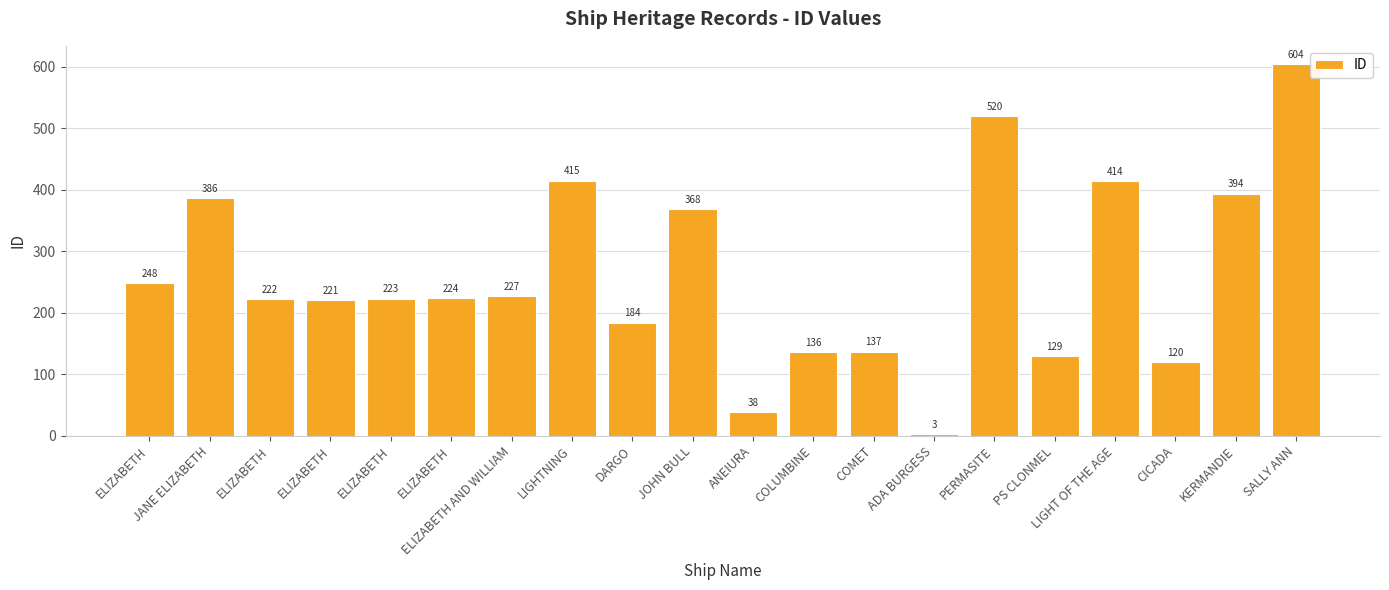

How many data points are less than 224?

10